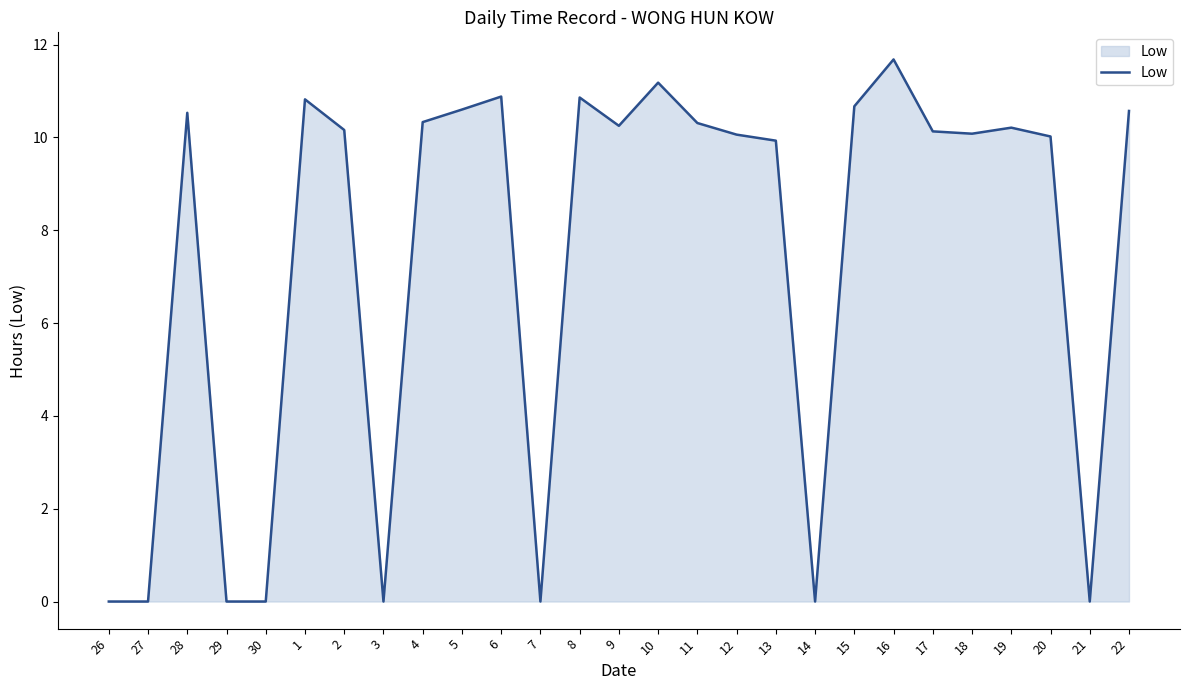

What is the greatest value displayed?

11.7